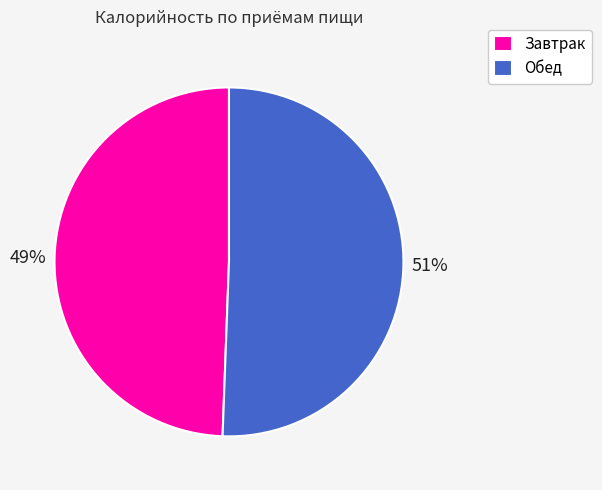

True or false: Завтрак accounts for 49% of the total.

True